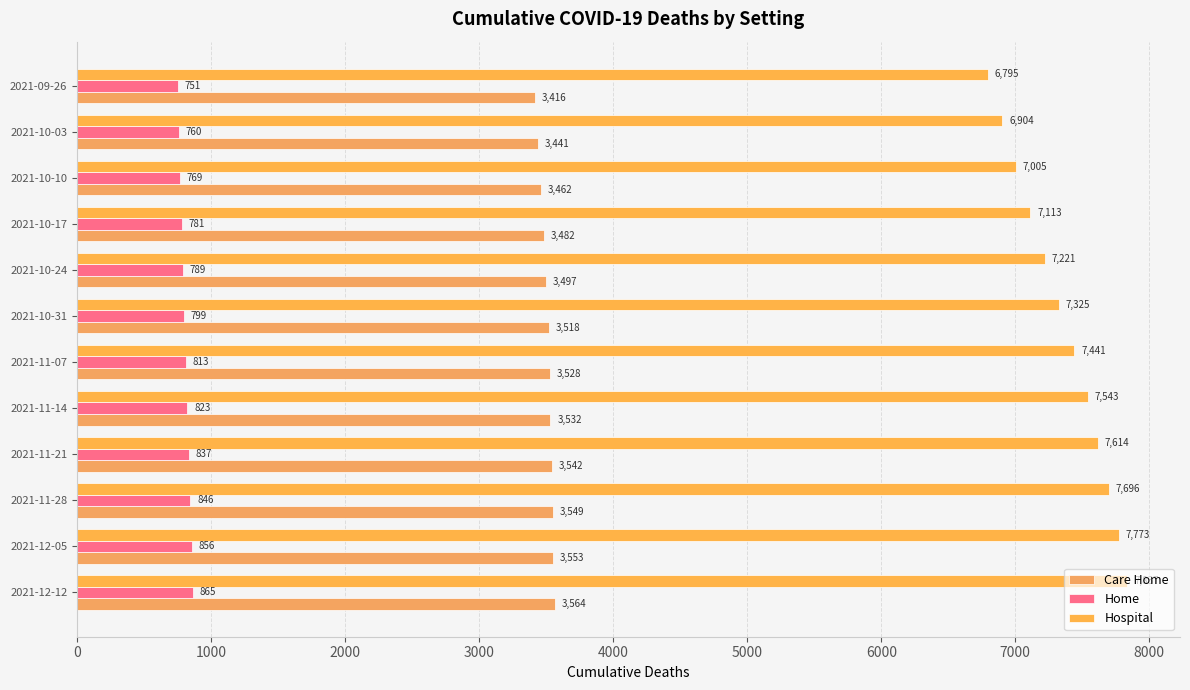

List the series in order of their overall mean, highest first.

Hospital, Care Home, Home